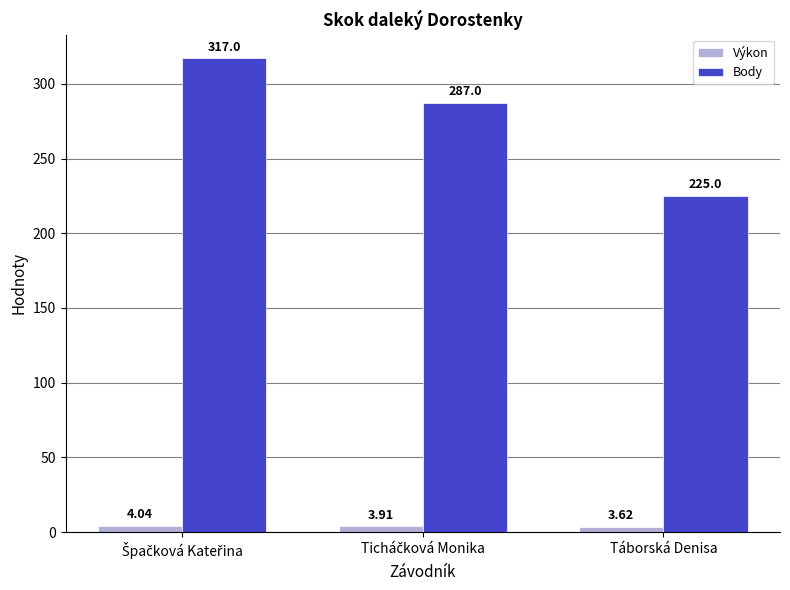

Rank the series by their maximum value, from highest to lowest.

Body, Výkon